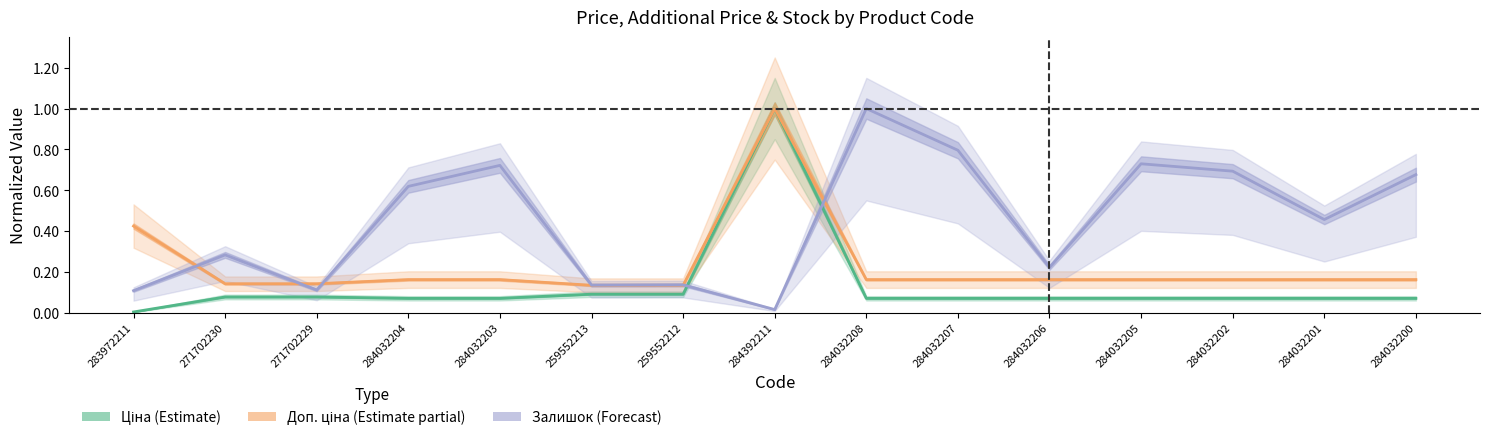

Between 259552213 and 284032200, which series saw the biggest shift?

Залишок (Forecast)